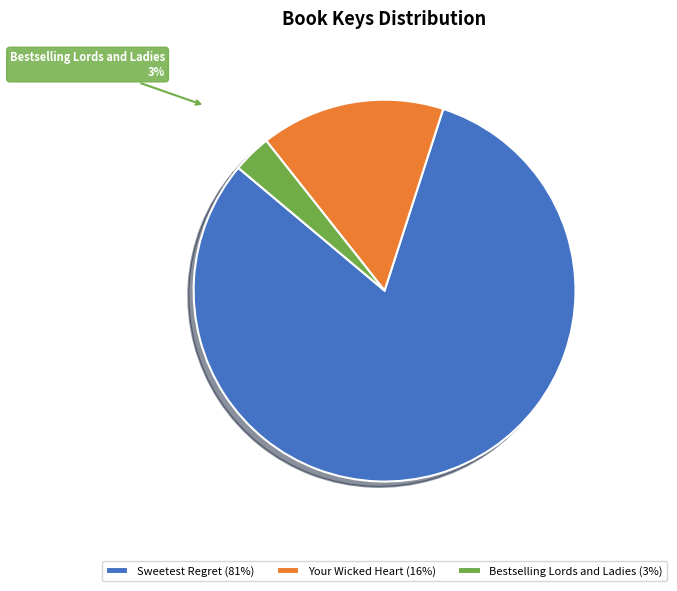

Count the number of slices in the pie.

3